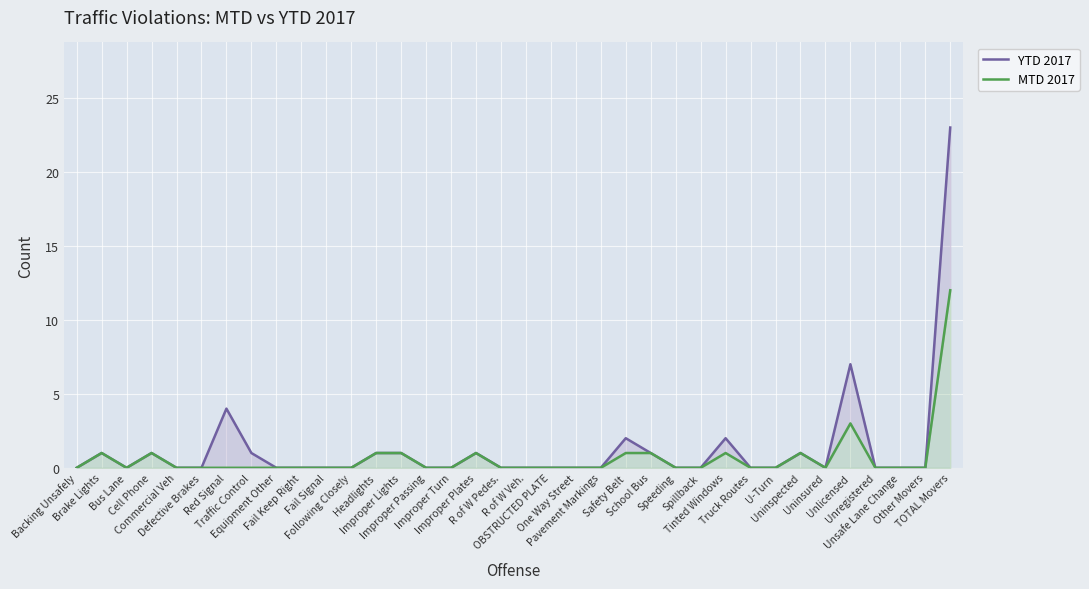

At which label is MTD 2017 closest to 6?

Unlicensed